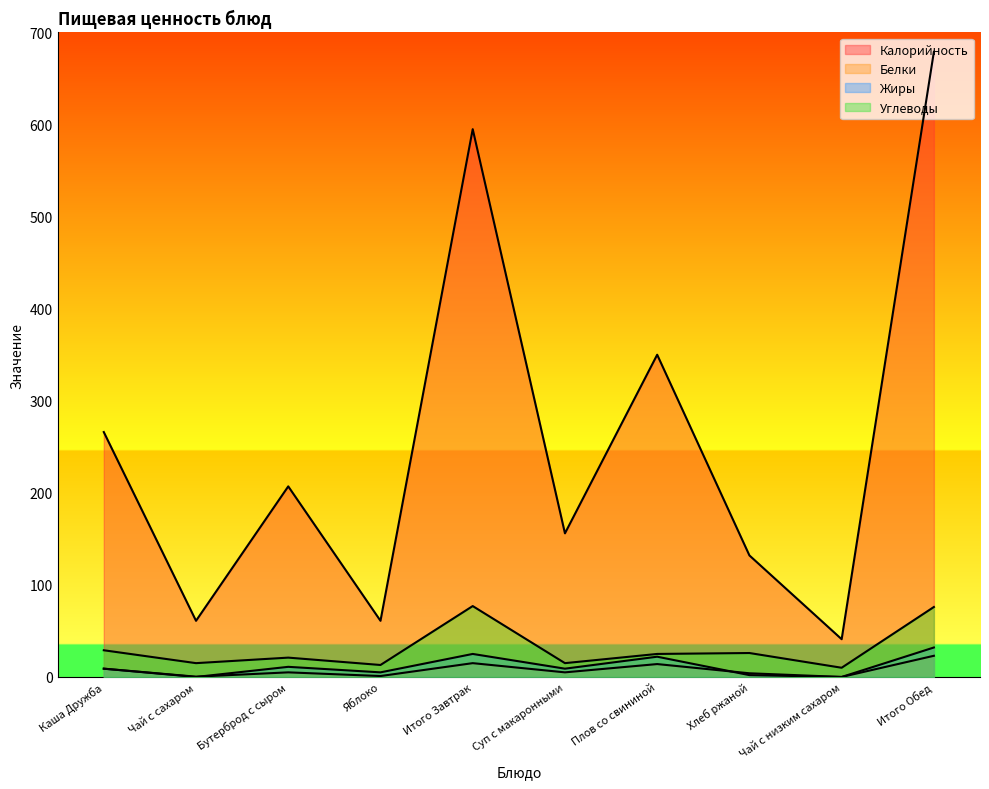

Which series has the widest spread of values?

Калорийность